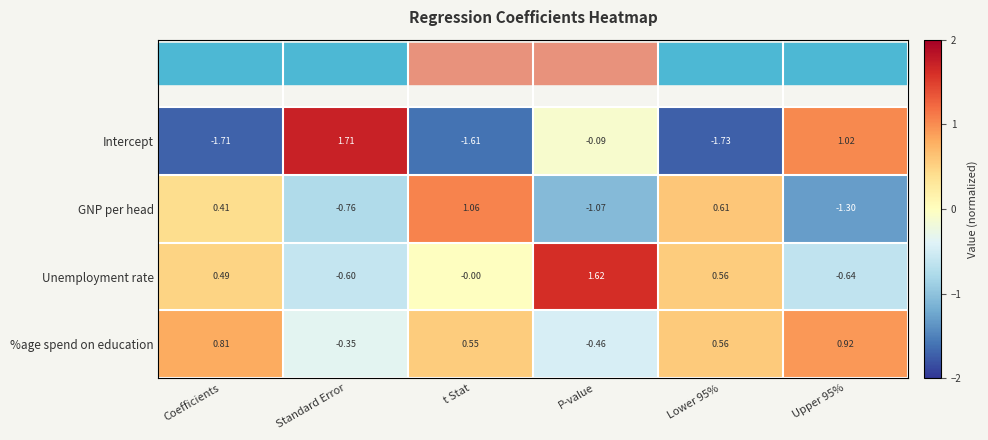

Rank the series by their maximum value, from highest to lowest.

Intercept, Unemployment rate, GNP per head, %age spend on education